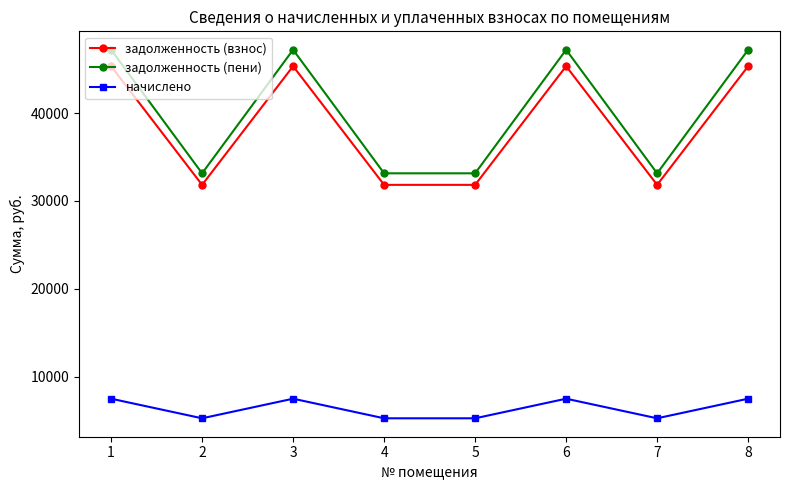

Which series has the largest total across all categories?

задолженность (пени)